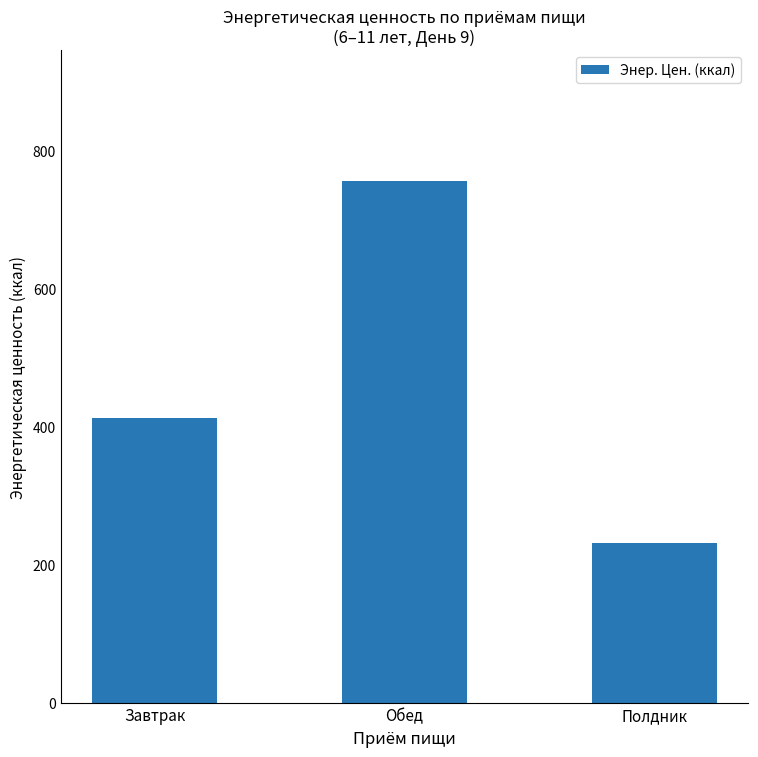

How many bars are there in total?

3